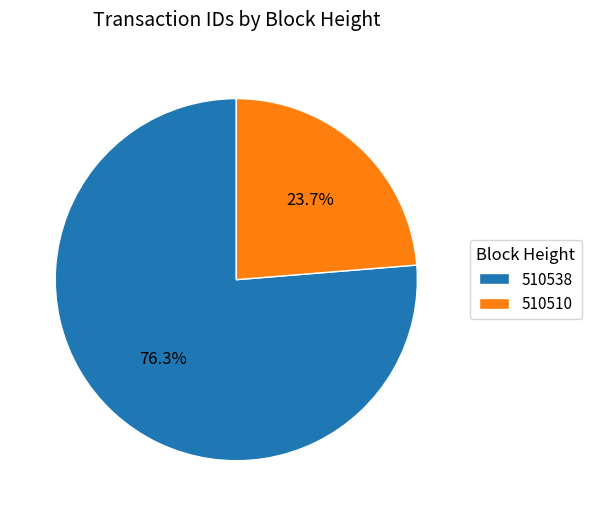

The 510538 slice represents 76% of the pie. True or false?

True